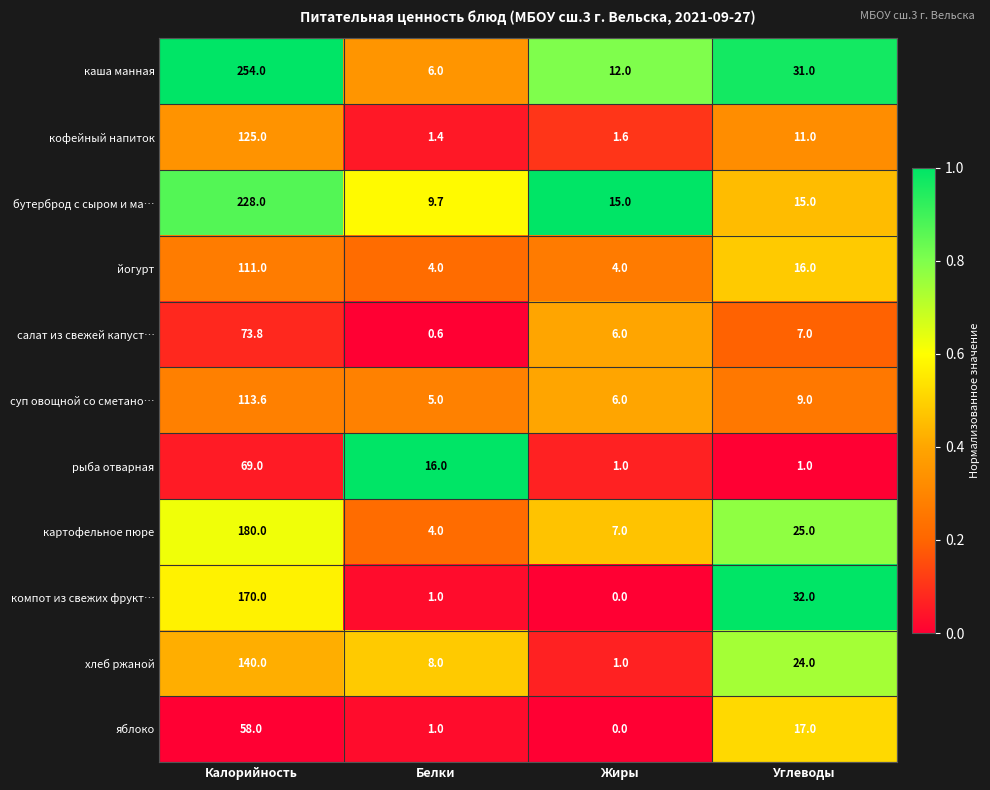

What is the average value of the йогурт series?

33.8